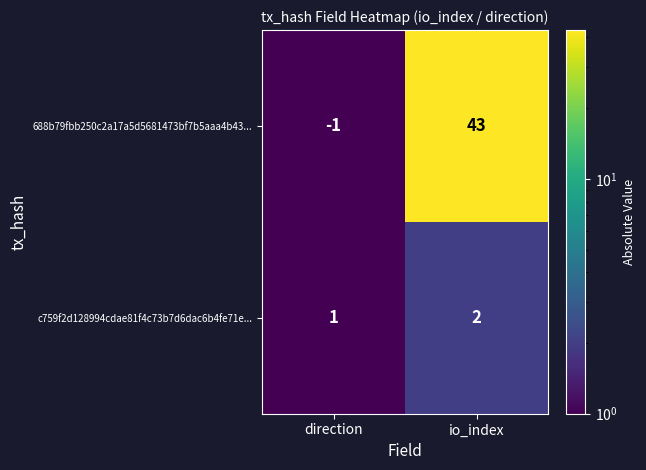

List the labels in order of c759f2d128994cdae81f4c73b7d6dac6b4fe71e... value, largest first.

io_index, direction